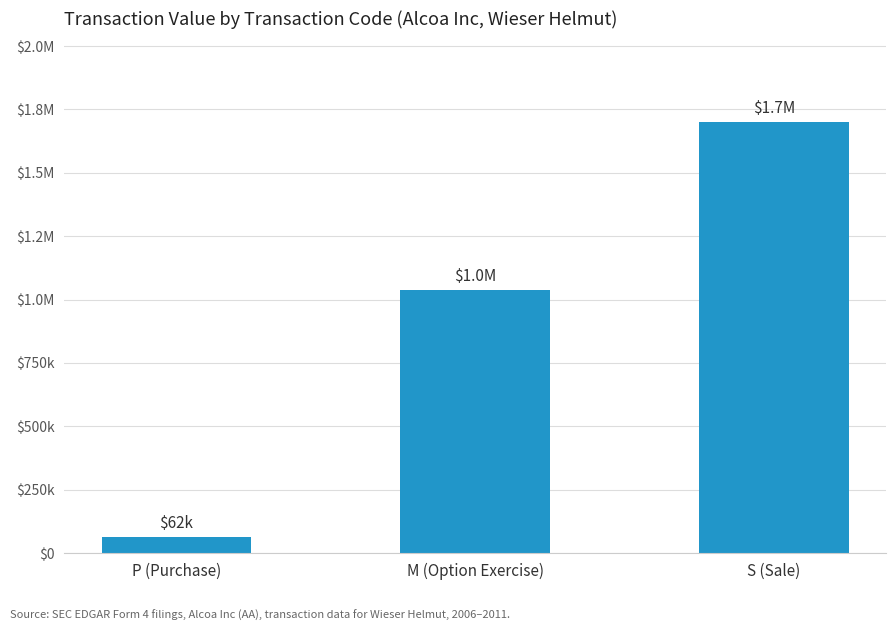

Which has a higher value, P (Purchase) or M (Option Exercise)?

M (Option Exercise)